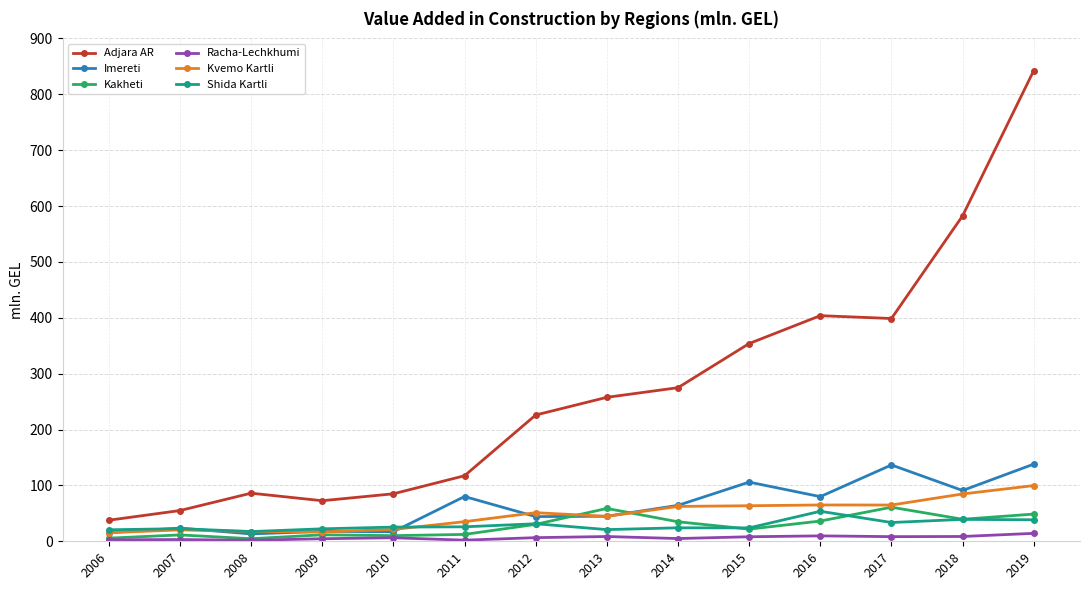

Is it true that Shida Kartli equals 22.6 at 2007?

True